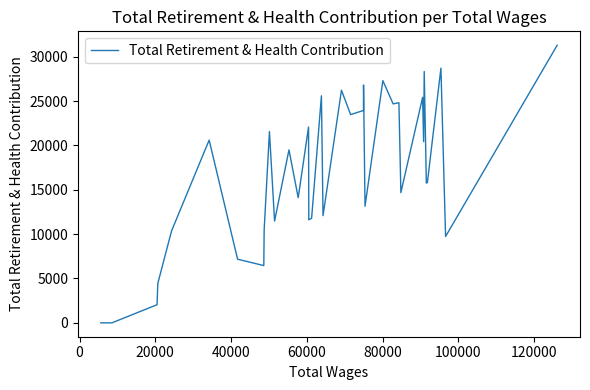

The value at 21 is 10372. True or false?

False